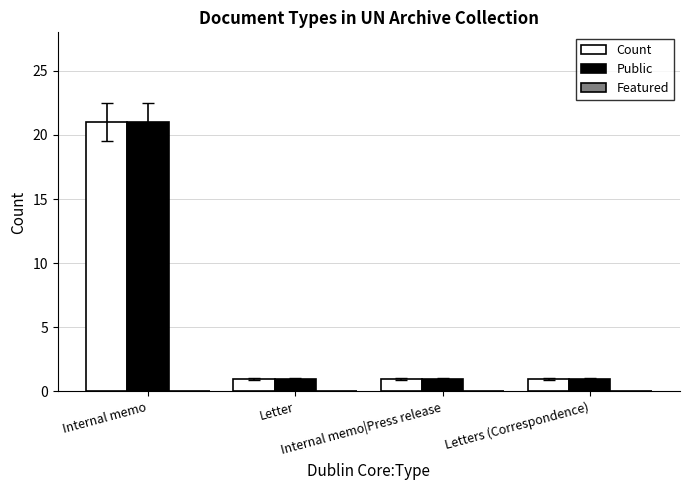

What is the difference between the maximum and second lowest values in the Public series?

20